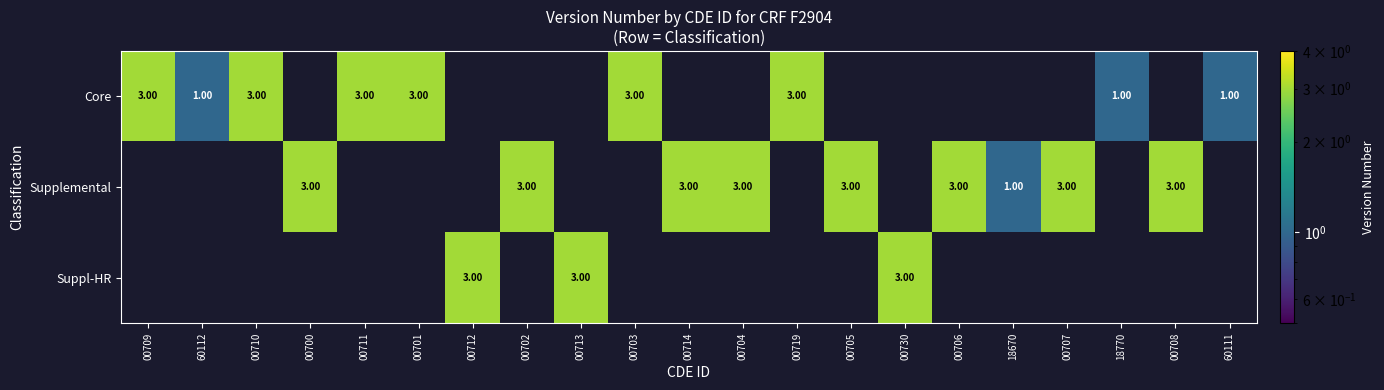

What is the total value across all series at 60112?

1